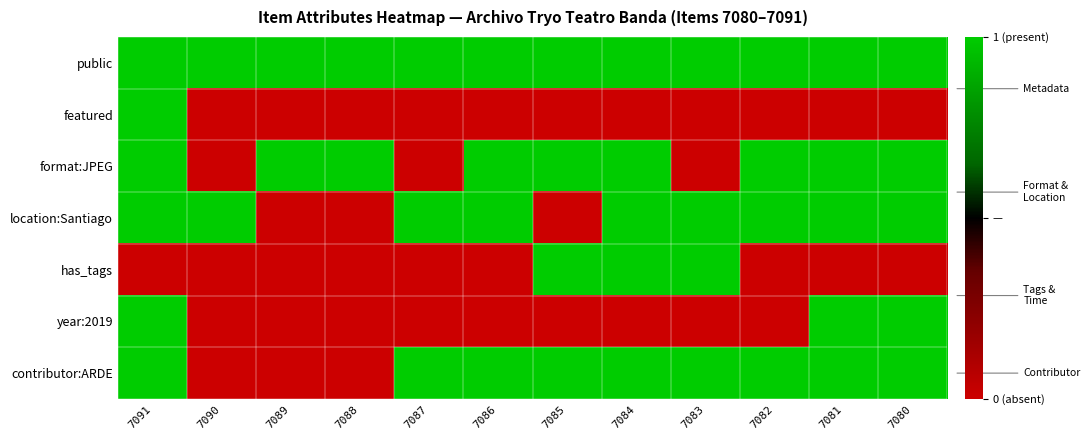

What is the difference between the highest and lowest values at 7087?

2